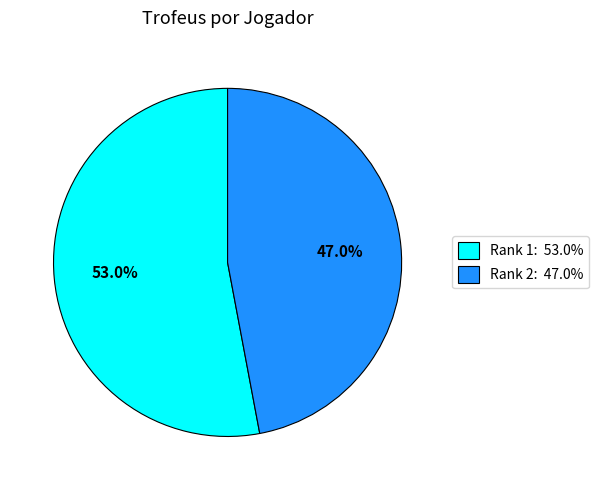

To the nearest percent, what is the difference between the largest and smallest slice percentages?

6%